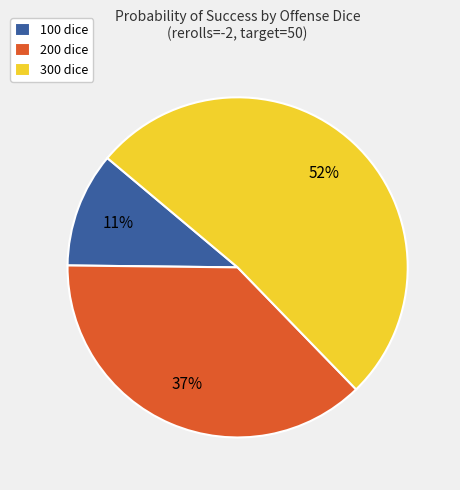

True or false: 100 dice accounts for 11% of the total.

True